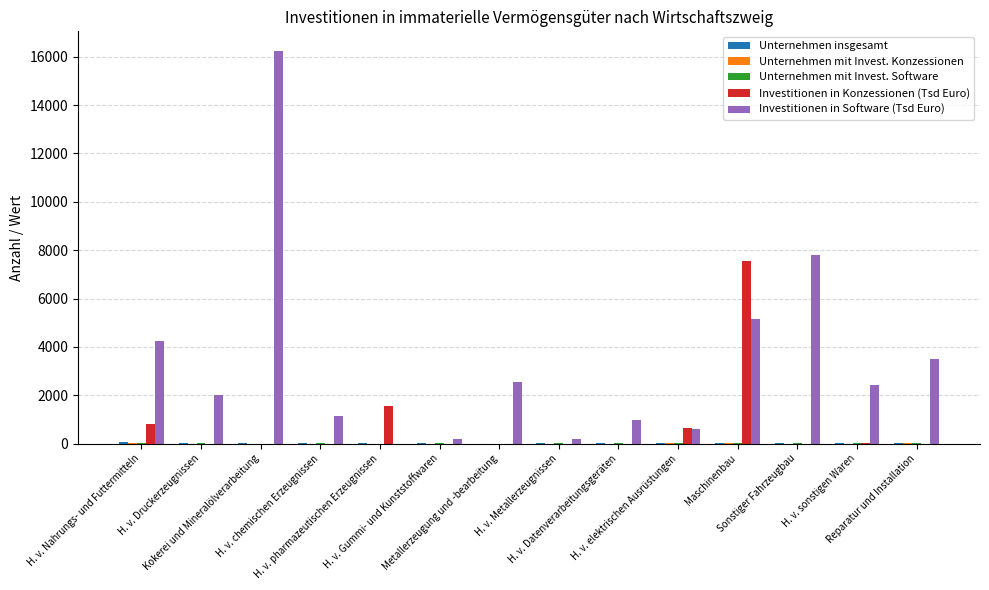

Which series has the largest total across all categories?

Investitionen in Software (Tsd Euro)